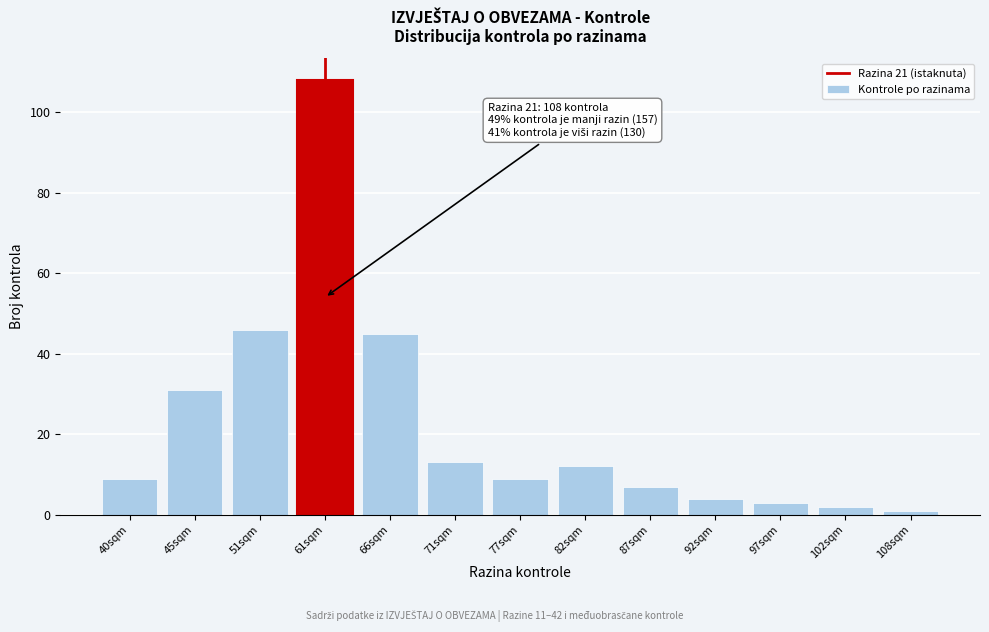

Reading left to right, extract all data points from this chart.

40sqm=9	45sqm=31	51sqm=46	61sqm=108	66sqm=45	71sqm=13	77sqm=9	82sqm=12	87sqm=7	92sqm=4	97sqm=3	102sqm=2	108sqm=1